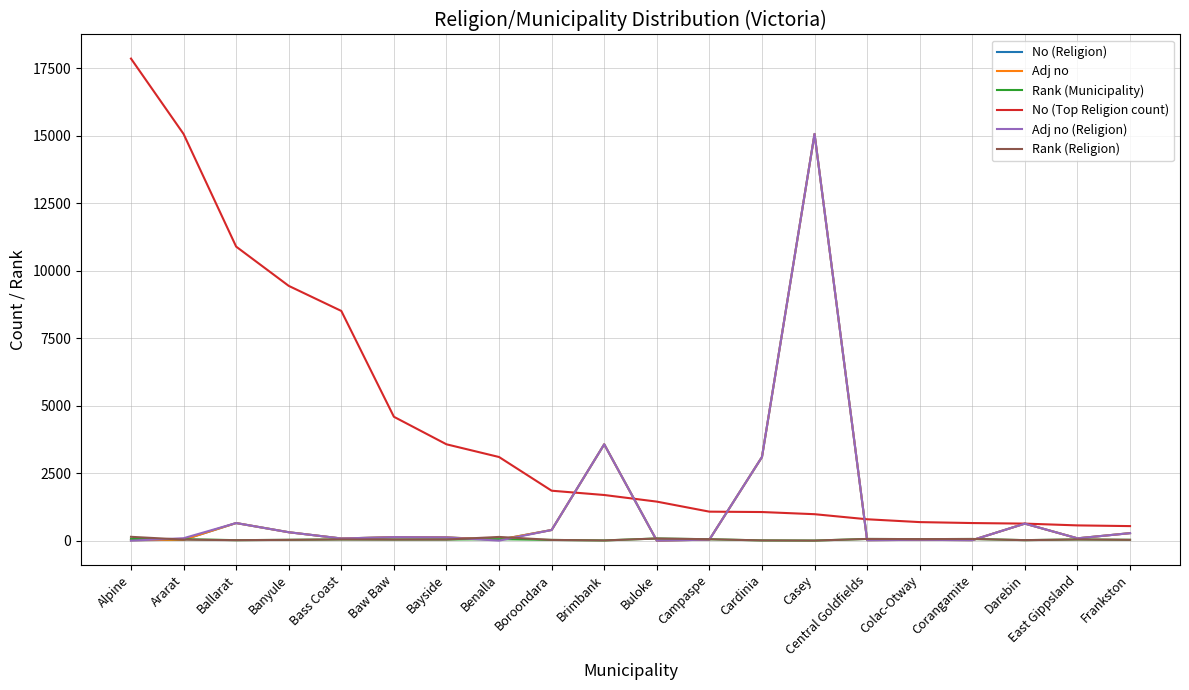

Which series has the largest total across all categories?

No (Top Religion count)